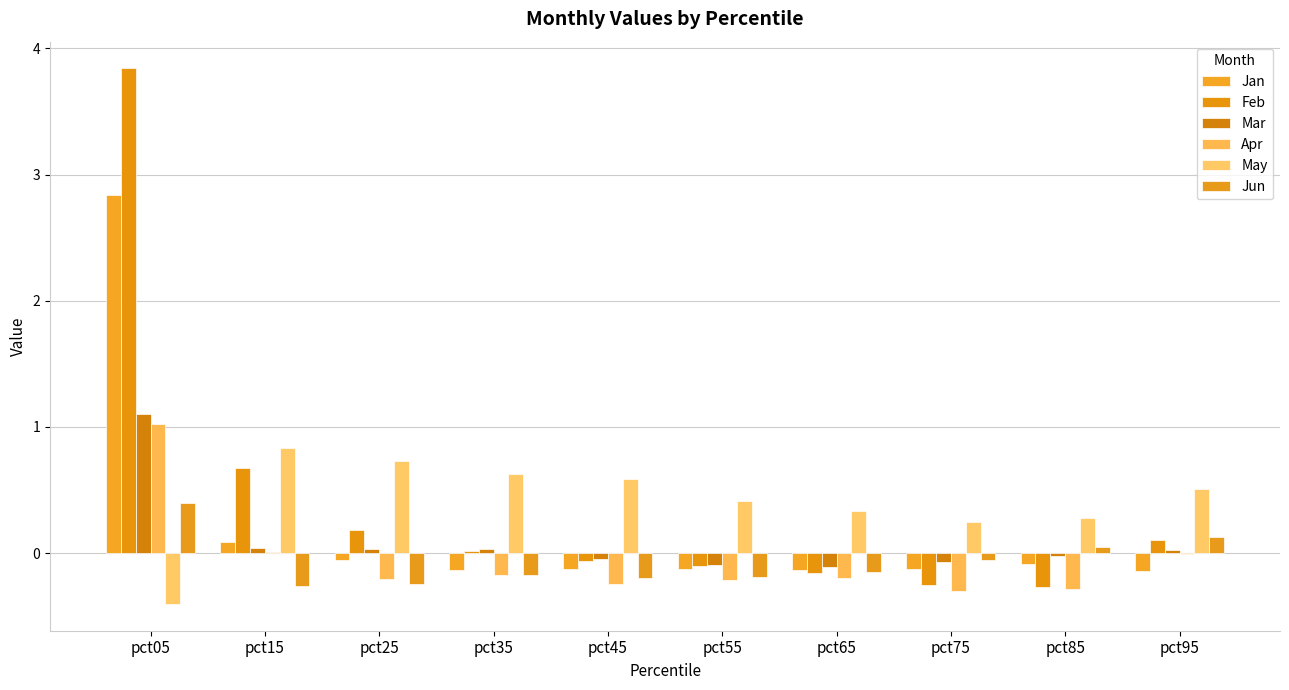

How many values in the May series exceed 0?

9